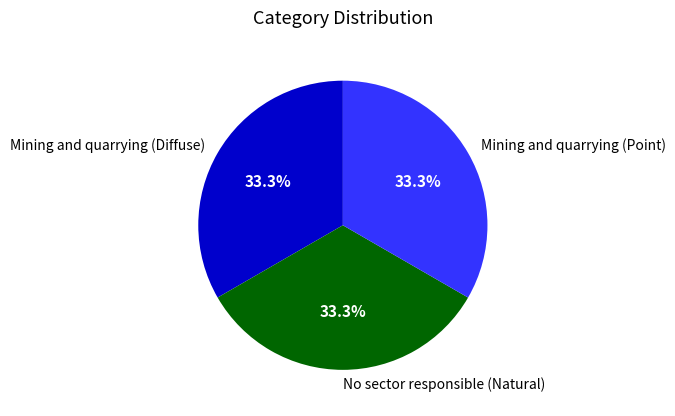

What is the total percentage of Mining and quarrying (Point) and No sector responsible (Natural)?

66.7%